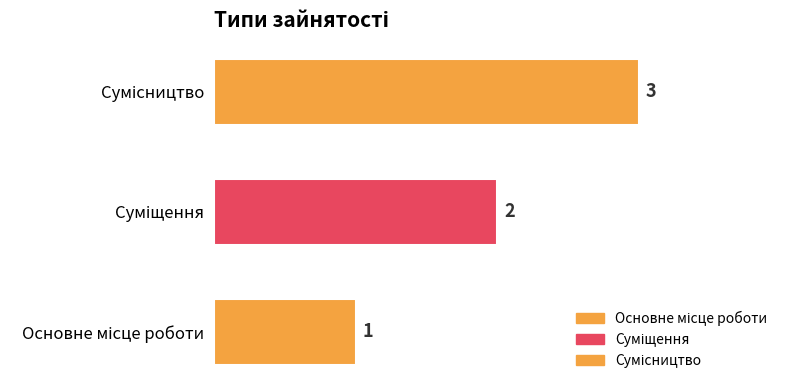

What is the average value?

2